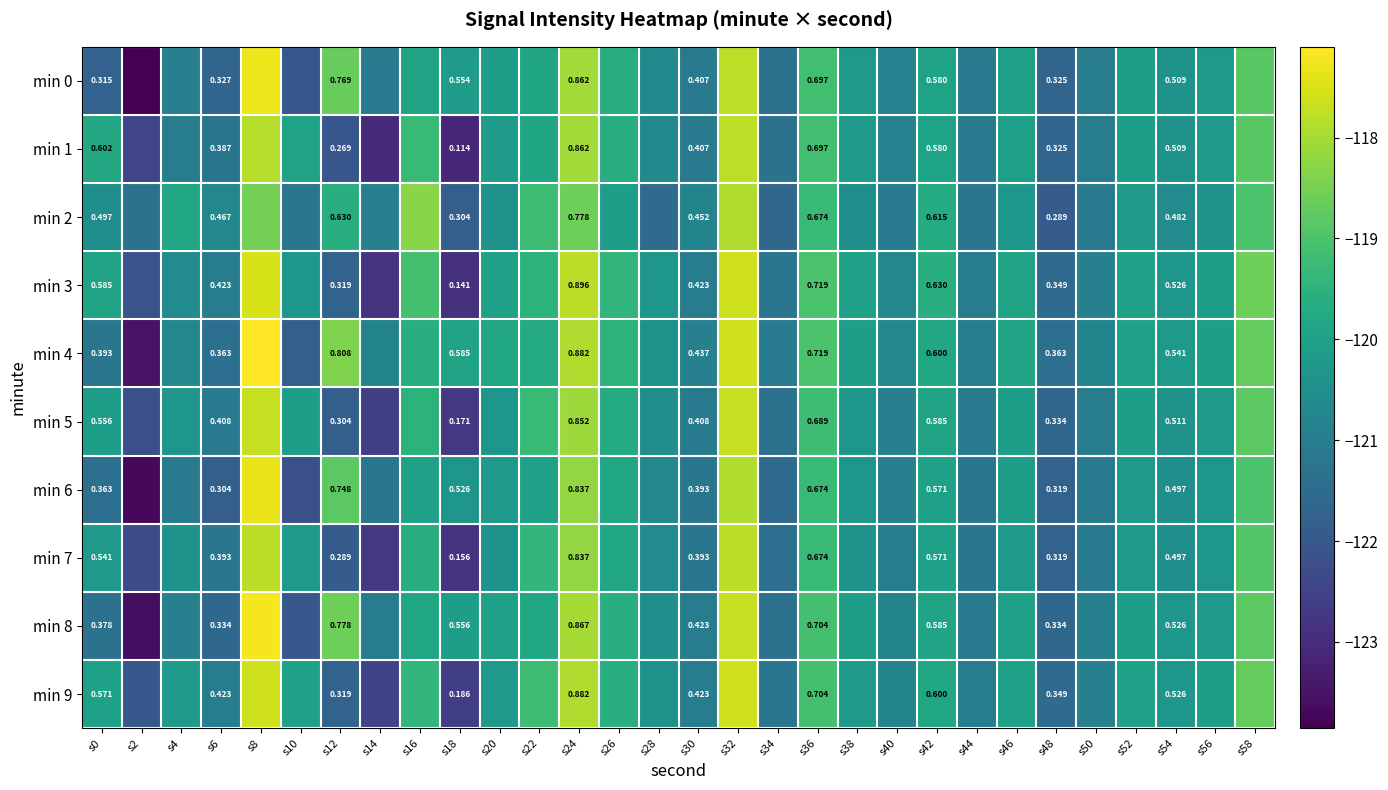

True or false: min 9 has a value of -25.0 at s52.

False